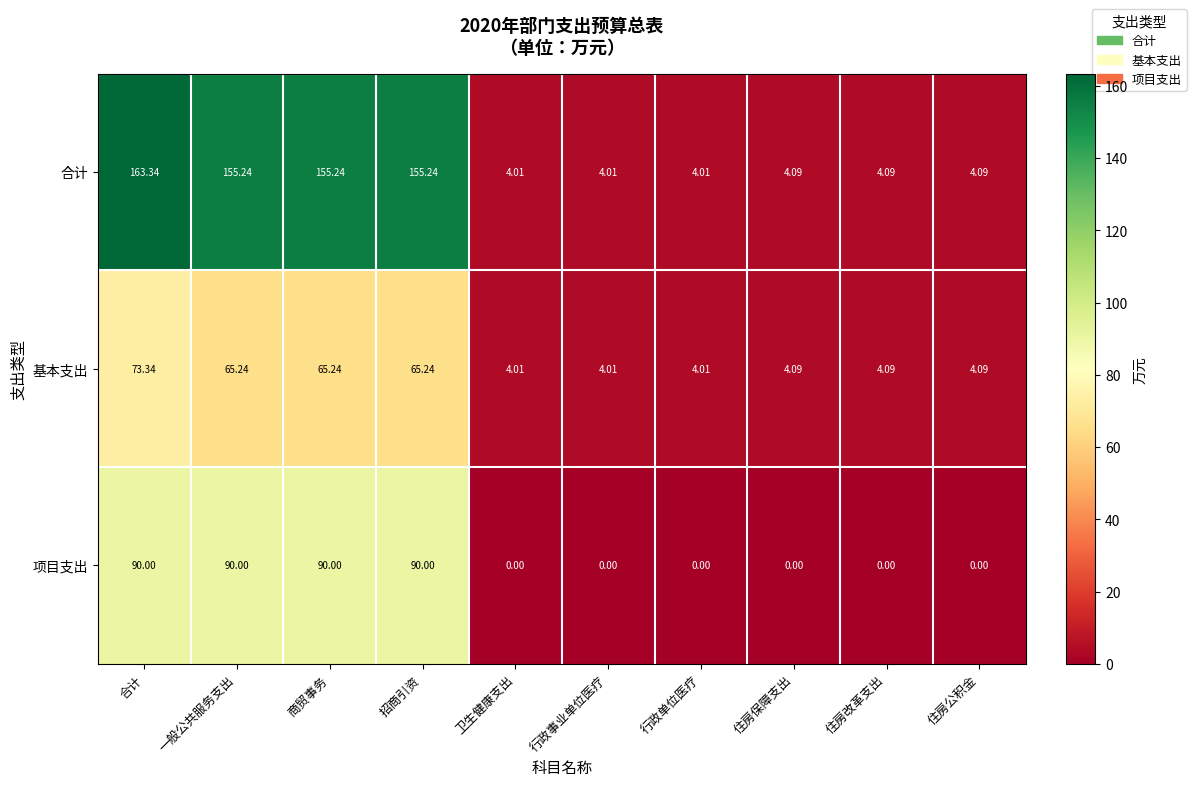

Rank the series by their average value, from lowest to highest.

基本支出, 项目支出, 合计